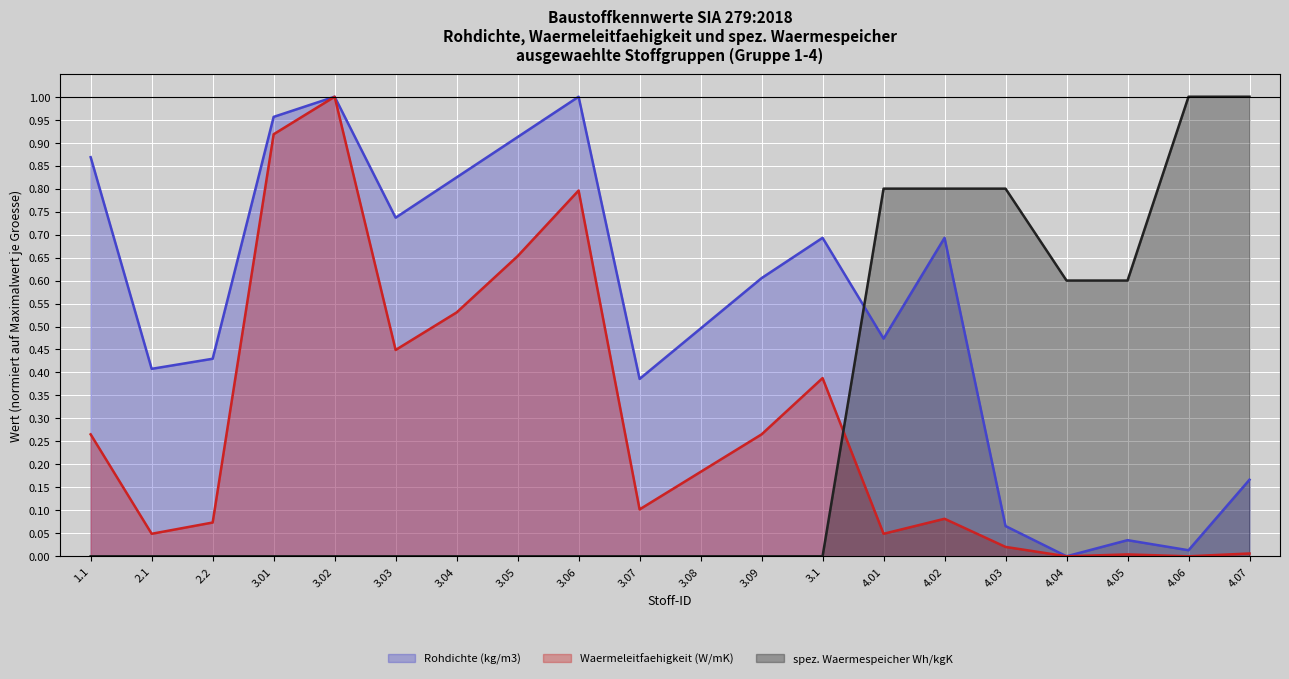

How many positive values does the Waermeleitfaehigkeit (W/mK) series have?

18